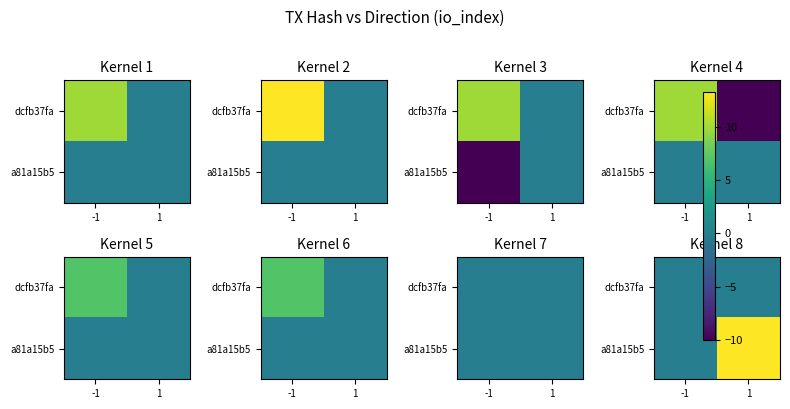

Rank the series by their maximum value, from highest to lowest.

a81a15b5, dcfb37fa